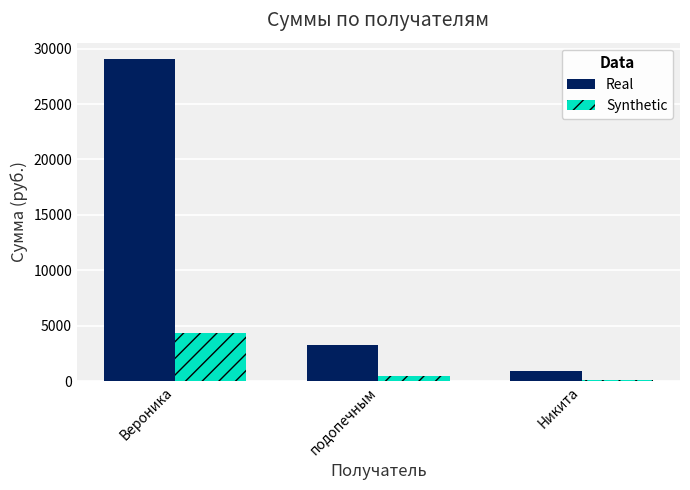

What is the label of the 1st bar from the left?

Вероника